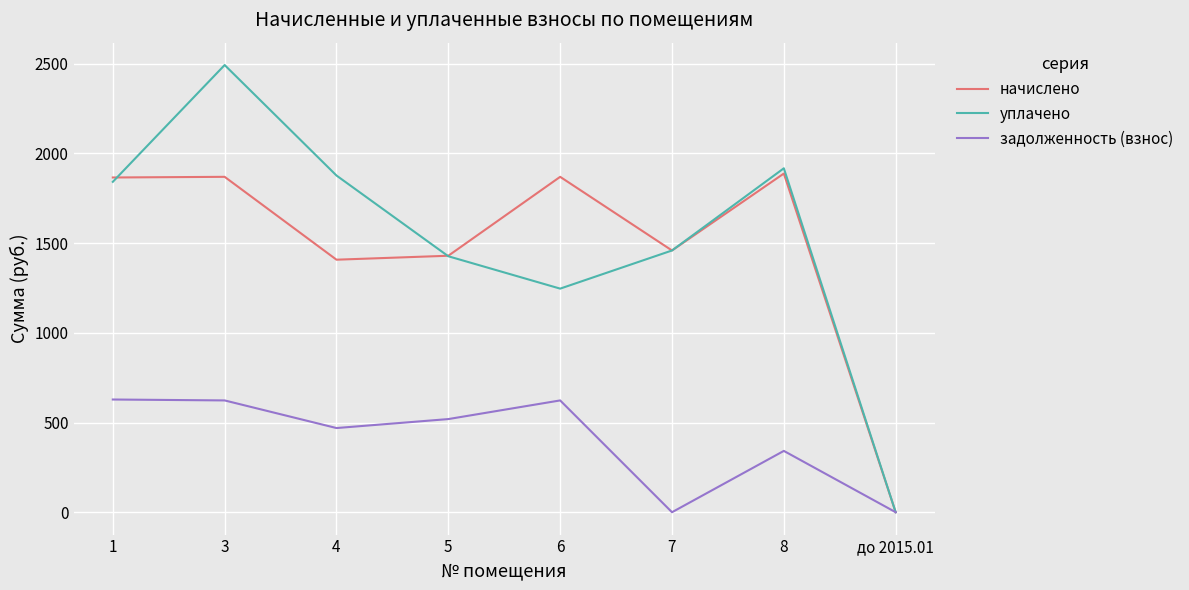

The value of начислено at 4 is 1407.8. True or false?

True